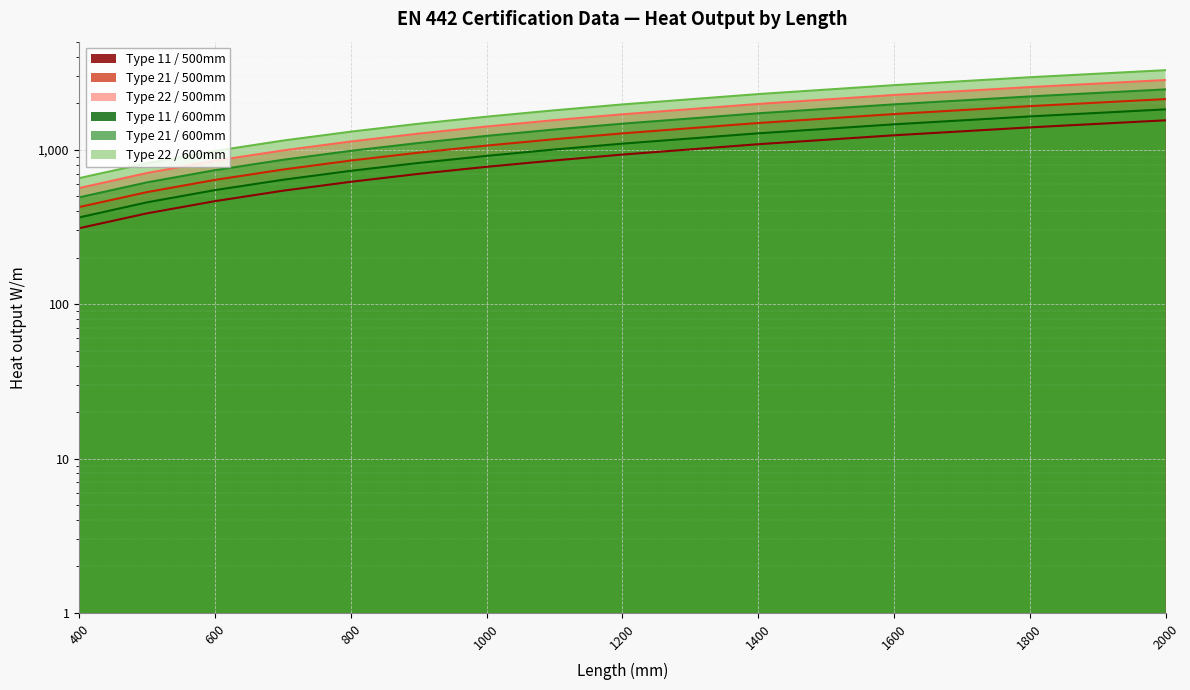

True or false: Type 11 / 600mm and Type 22 / 600mm cross at least once.

False